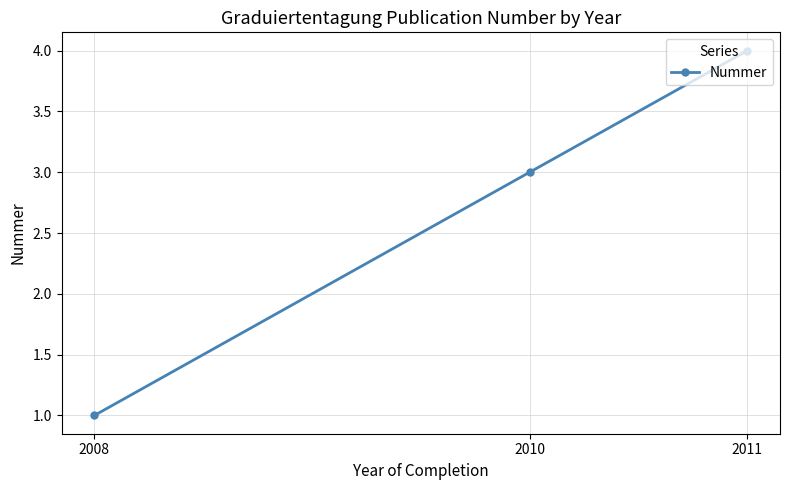

True or false: the data shows 1 at 2008.

True